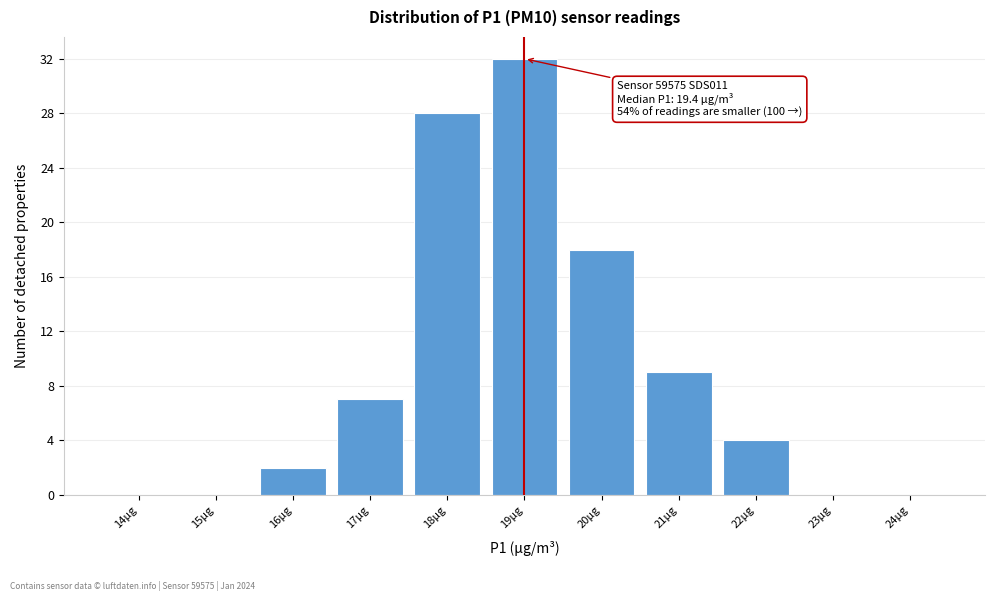

Reading right to left, transcribe all the data shown in this chart.

24µg=0	23µg=0	22µg=4	21µg=9	20µg=18	19µg=32	18µg=28	17µg=7	16µg=2	15µg=0	14µg=0